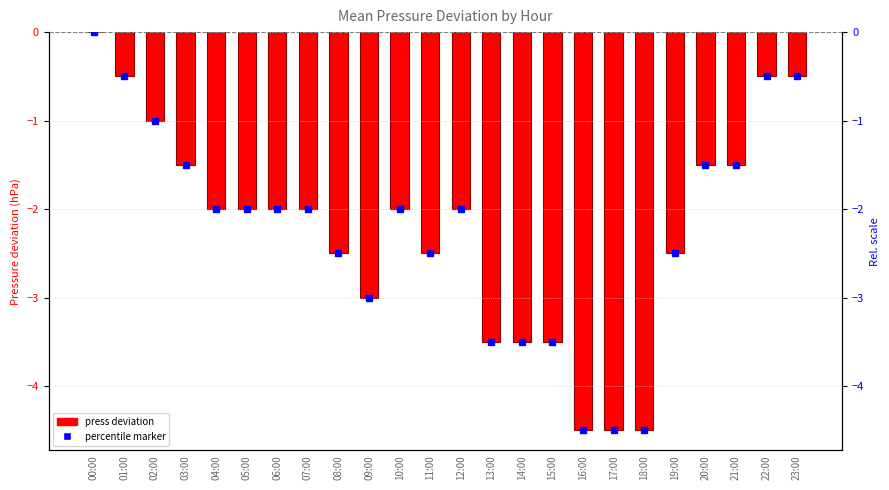

The chart shows a value of -1.0 at 02:00. True or false?

True